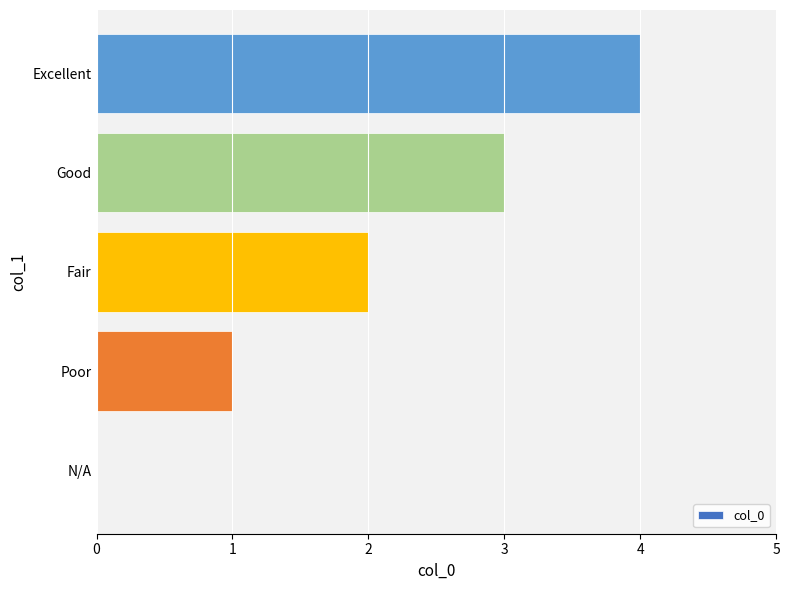

What is the change in value from Fair to Good?

+1